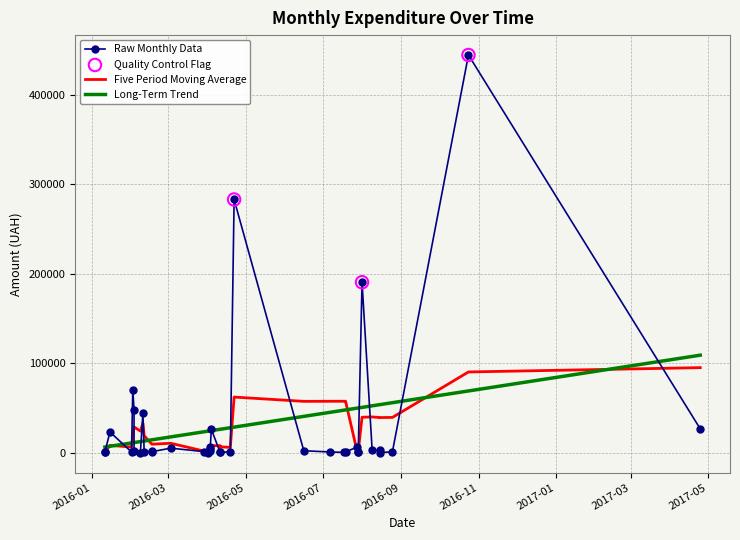

Which has a higher value, 8 or 34?

34